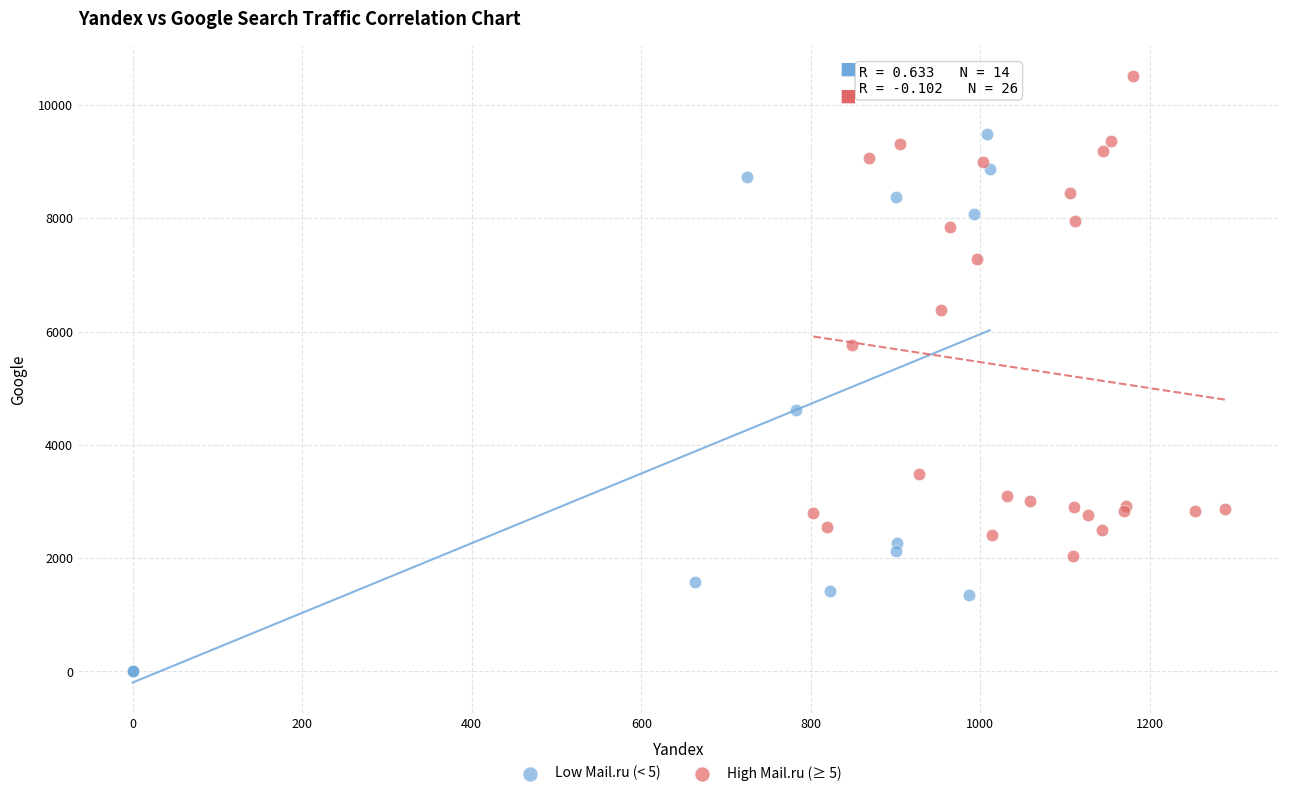

Which series has the widest spread of Y values?

Low Mail.ru (< 5)